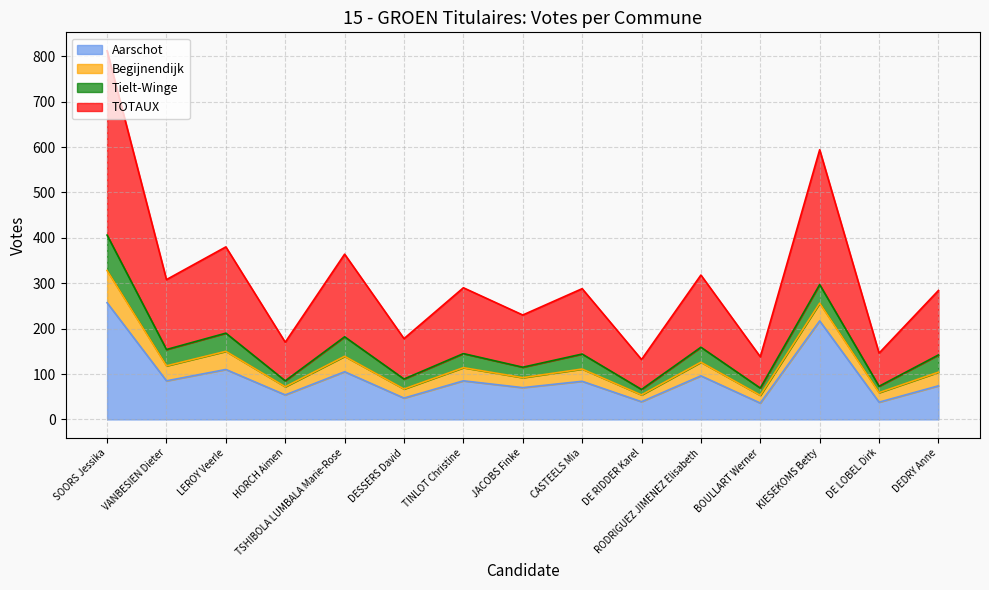

How many lines are shown in the chart?

4